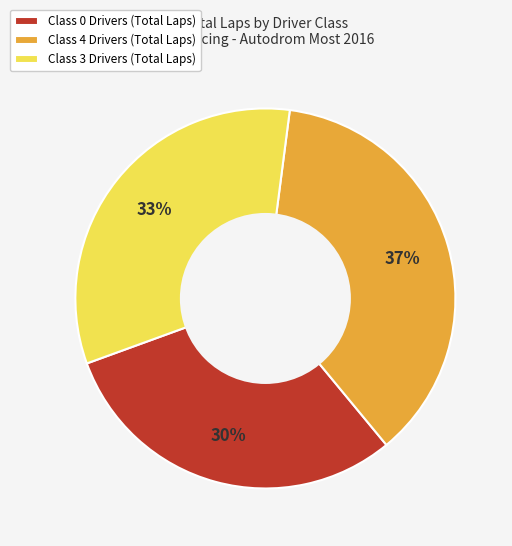

Rank the categories by value from lowest to highest.

Class 0 Drivers (Total Laps), Class 3 Drivers (Total Laps), Class 4 Drivers (Total Laps)